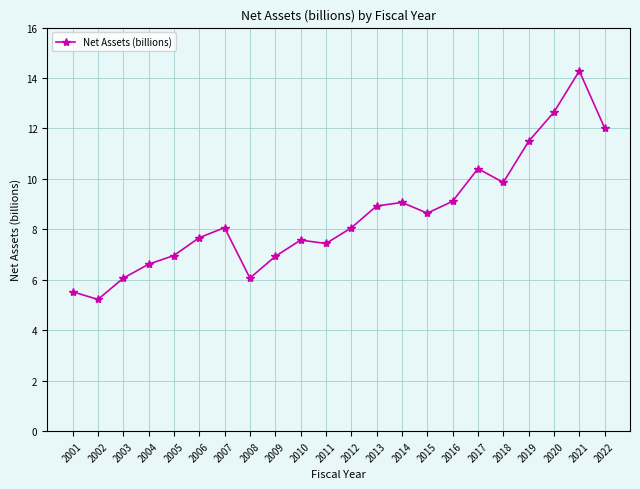

Is it true that the value at 2012 is 4.6?

False